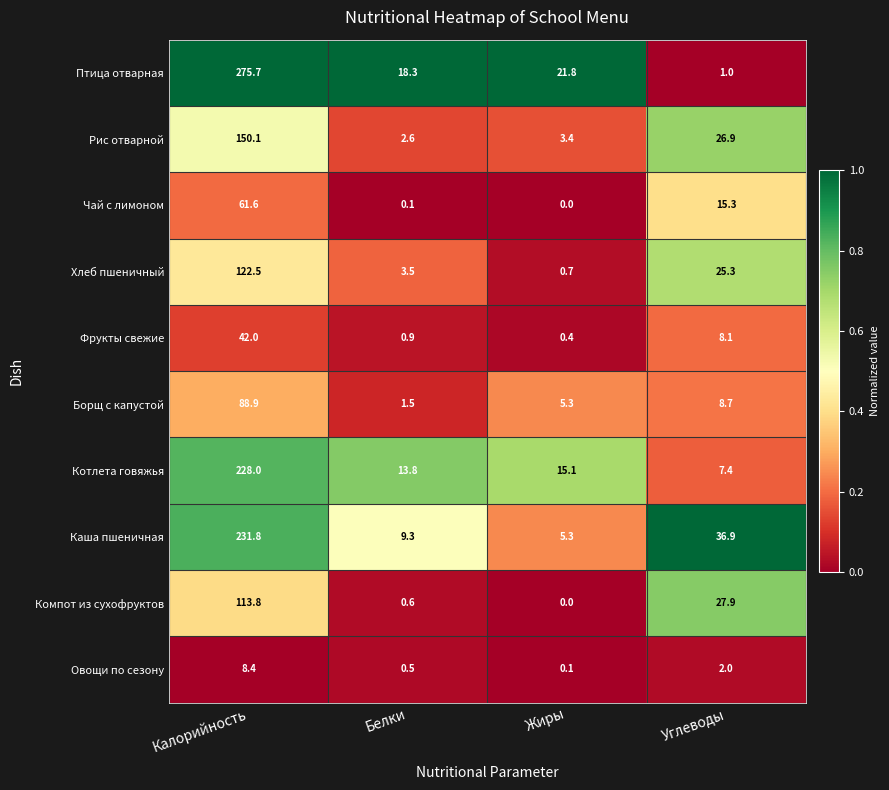

The value of Чай с лимоном at Калорийность is 109.6. True or false?

False